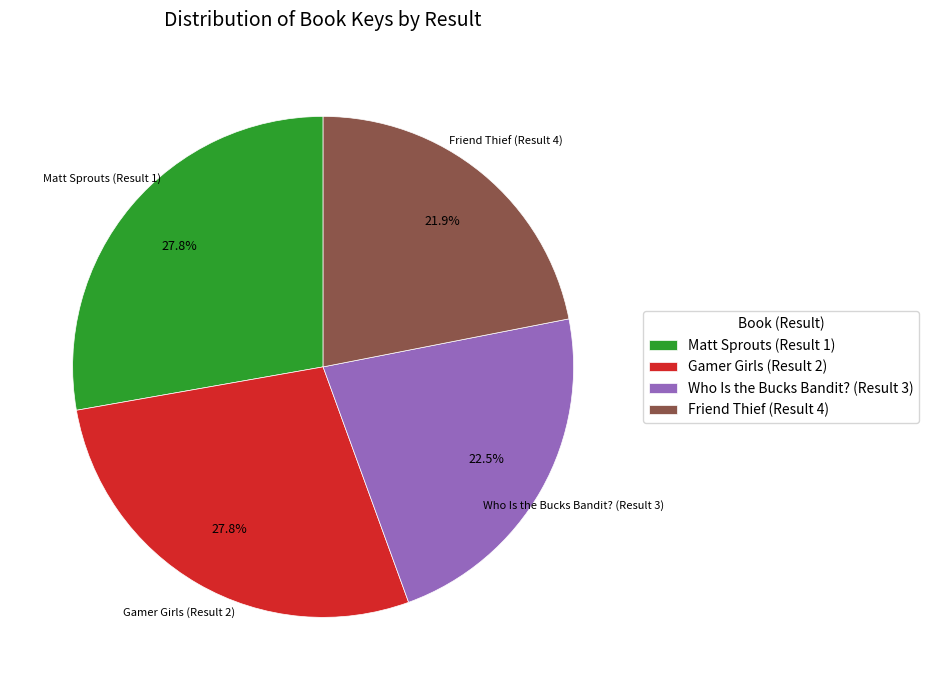

What is the smallest slice in the pie chart?

Friend Thief (Result 4)